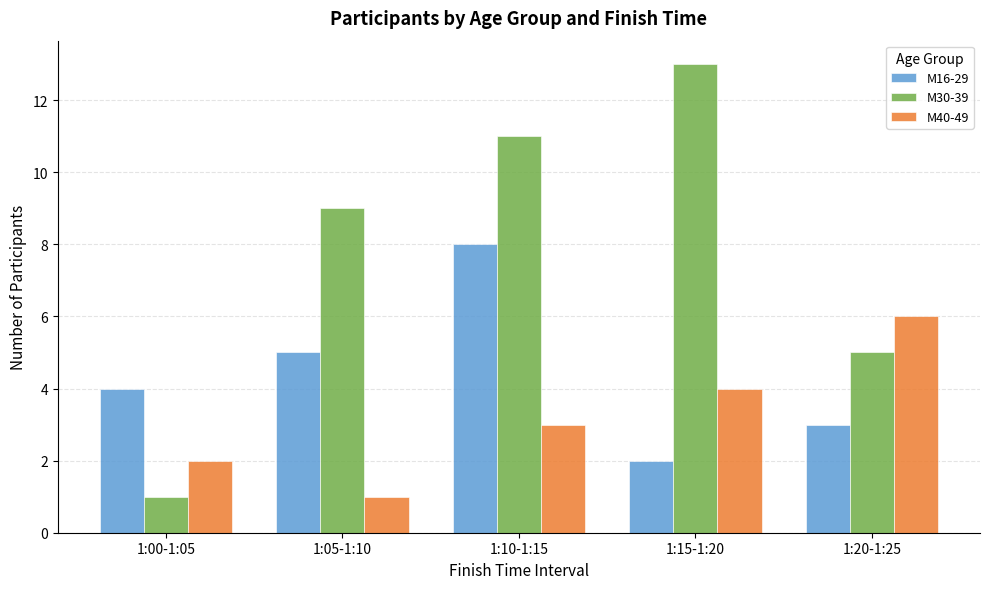

Between 1:00-1:05 and 1:10-1:15, which series saw the biggest shift?

М30-39